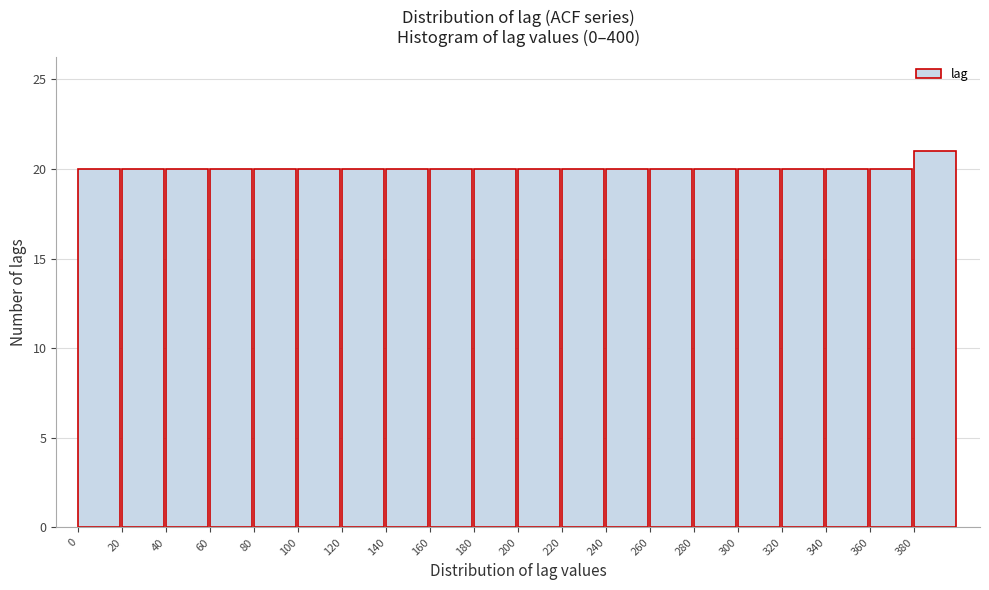

Over which range of the x-axis is the bar tallest?

380 to 400